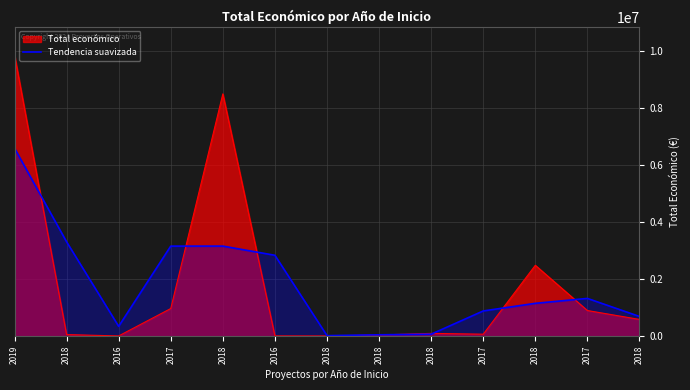

Count the number of data series in this chart.

2